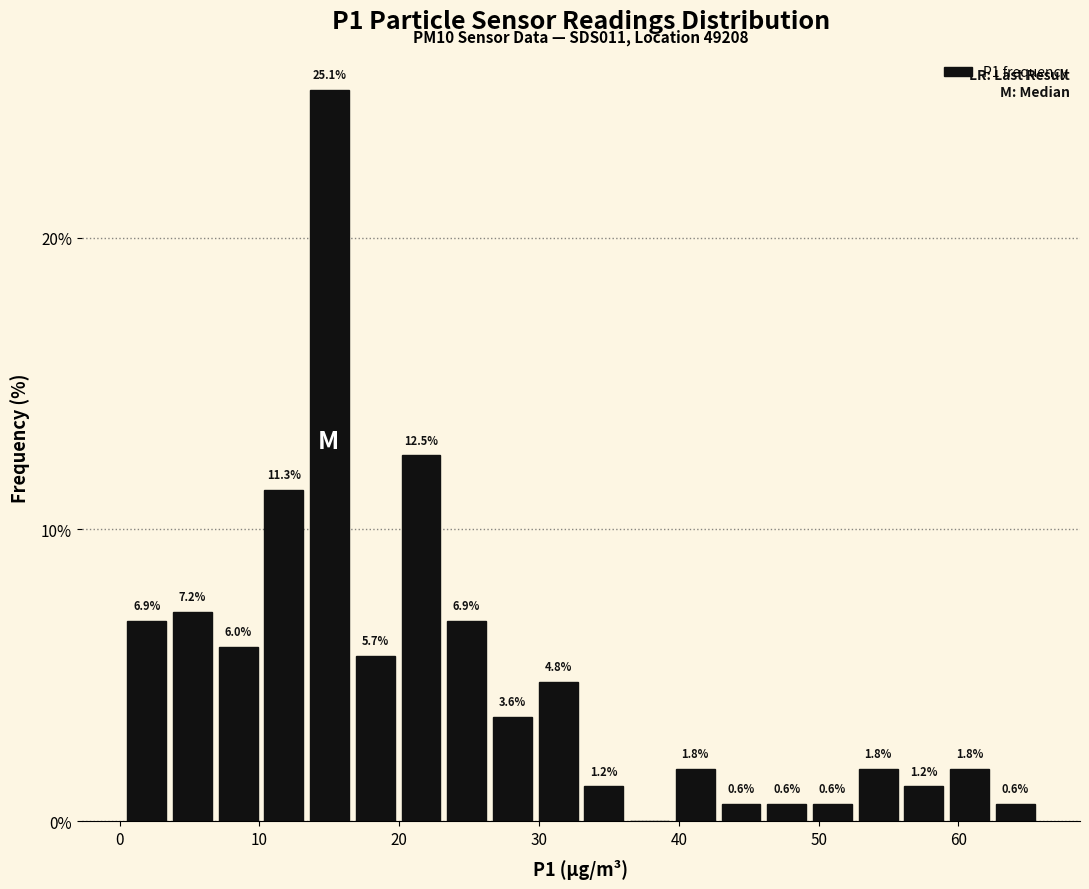

Read against the x-axis, roughly where is the centre of the tallest bar?

15